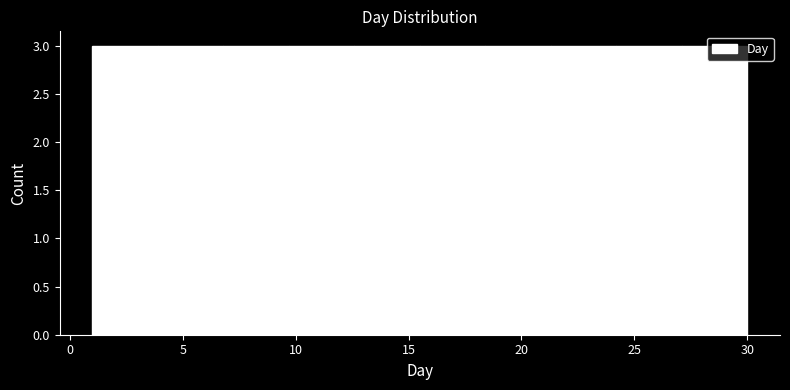

How tall is the bar that spans 6.8 to 9.7 on the x-axis? Neither the bar edges nor the heights are printed on the chart, so give them approximately, as read against the axes.

3